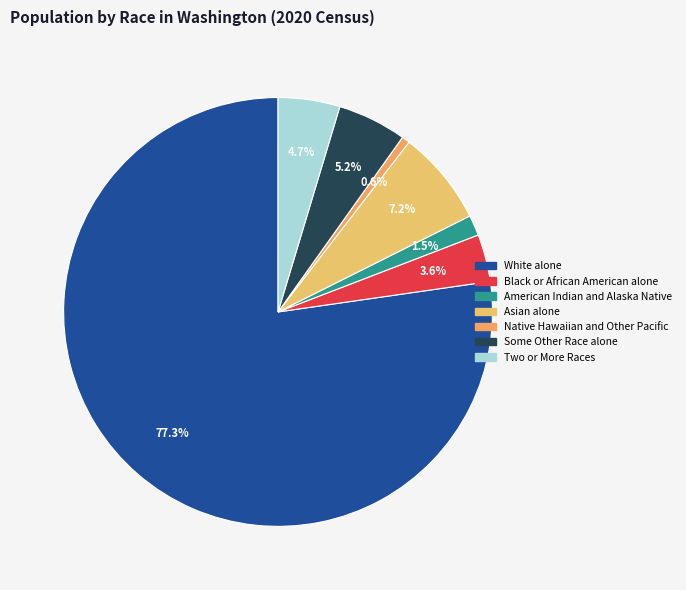

How many segments does this pie chart have?

7